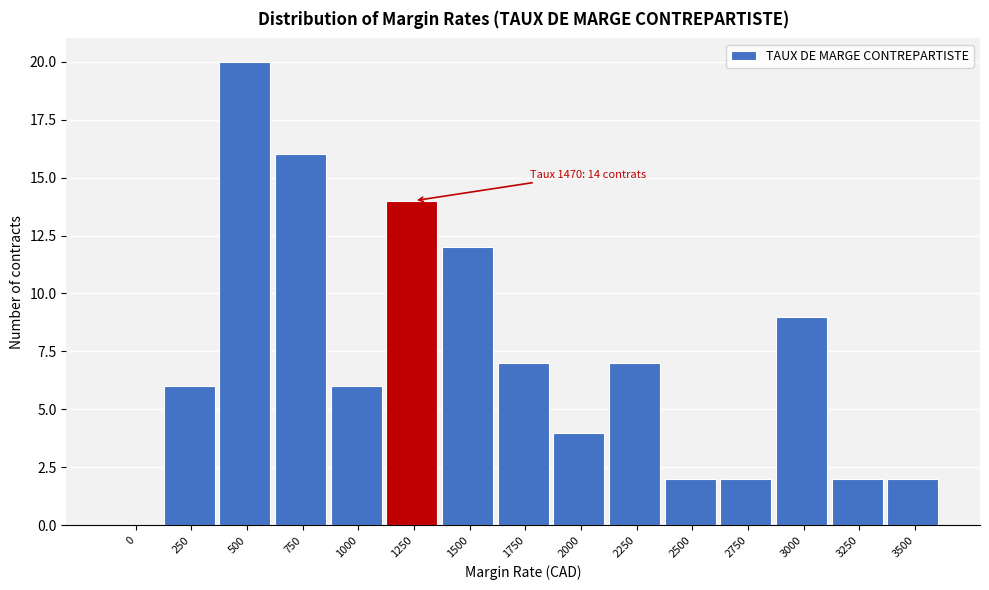

Reading left to right, list all the values displayed in this chart.

0=0	250=6	500=20	750=16	1000=6	1250=14	1500=12	1750=7	2000=4	2250=7	2500=2	2750=2	3000=9	3250=2	3500=2